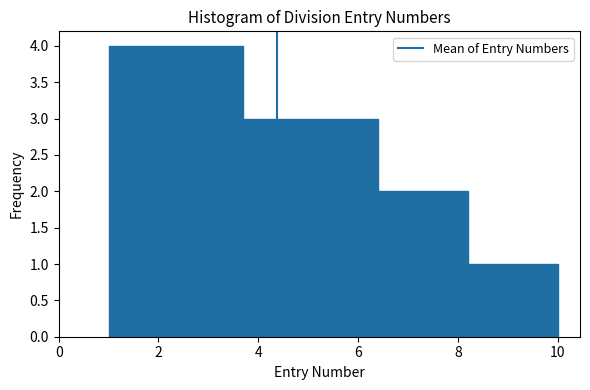

How tall is the bar that spans 8.2 to 9.1 on the x-axis? Neither the bar edges nor the heights are printed on the chart, so give them approximately, as read against the axes.

1